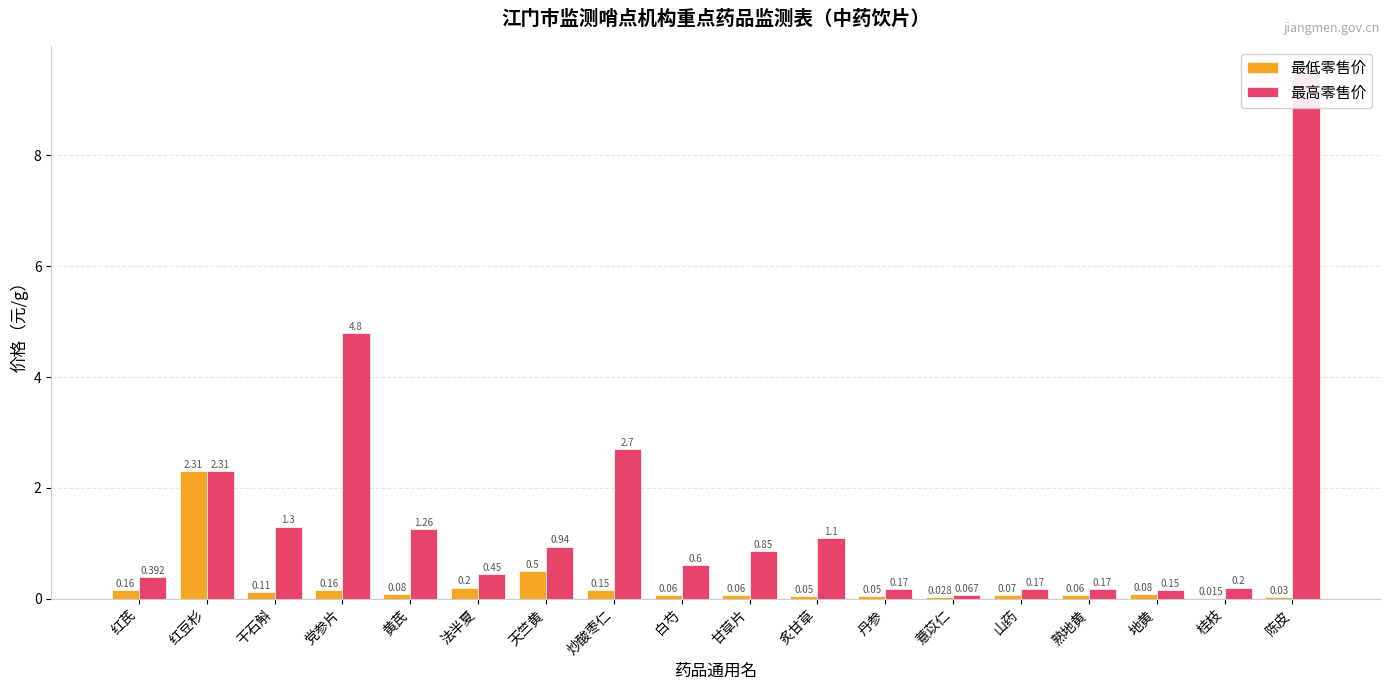

At which category is the sum across all series the highest?

陈皮